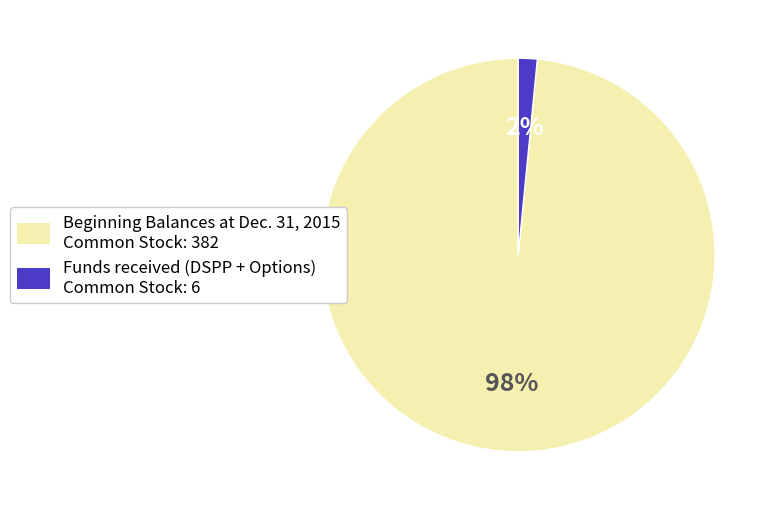

The Funds received (DSPP + Options) Common Stock: 6 slice represents 2% of the pie. True or false?

True